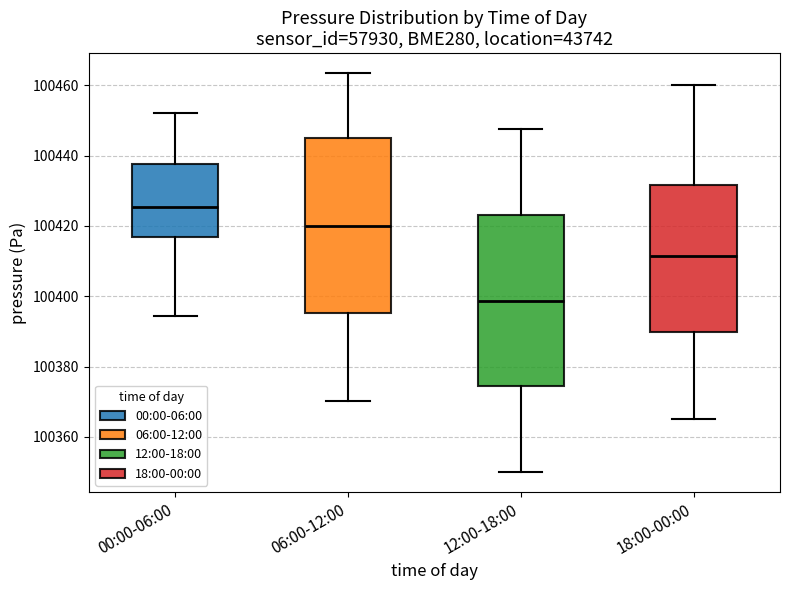

Which box has the lowest median line?

12:00-18:00